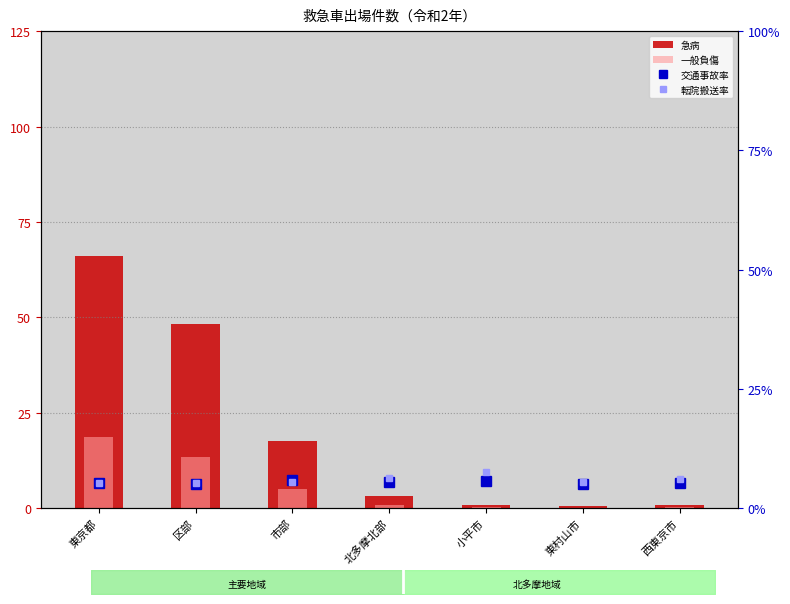

Reading left to right, transcribe all the data shown in this chart.

急病: 東京都=66.1	区部=48.2	市部=17.5	北多摩北部=3.2	小平市=0.8	東村山市=0.7	西東京市=0.8
一般負傷: 東京都=18.6	区部=13.4	市部=5.1	北多摩北部=1.0	小平市=0.2	東村山市=0.2	西東京市=0.3
交通事故率: 東京都=5.4	区部=5.2	市部=5.8	北多摩北部=5.5	小平市=5.8	東村山市=5.2	西東京市=5.4
転院搬送率: 東京都=5.4	区部=5.3	市部=5.6	北多摩北部=6.3	小平市=7.6	東村山市=5.5	西東京市=6.2